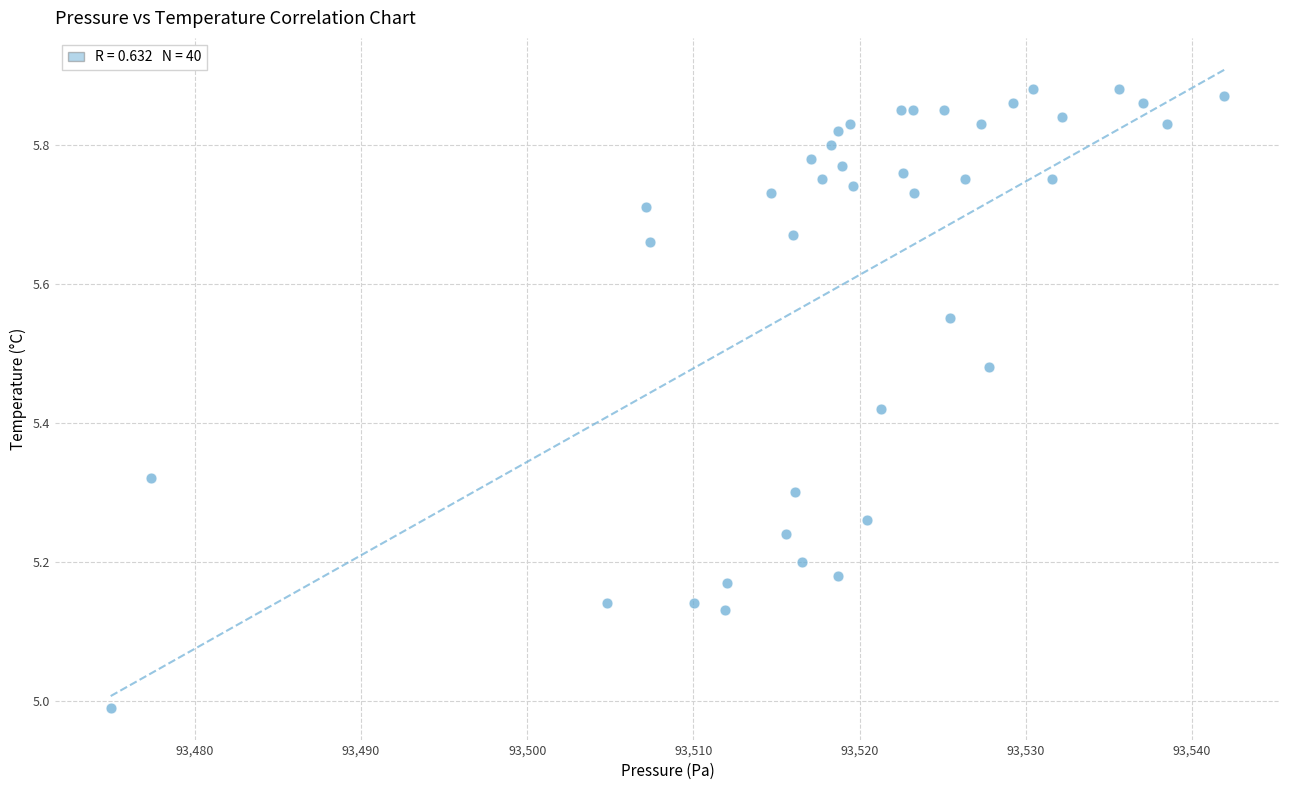

What is the range of X values (max minus min)?

67.0